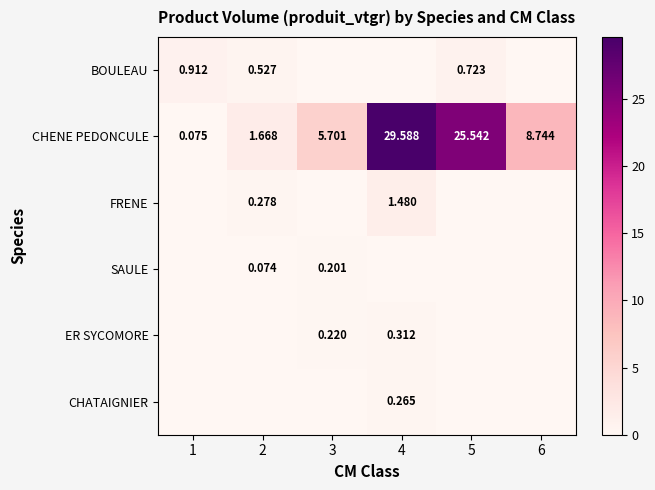

At which label does CHENE PEDONCULE first exceed 8?

4